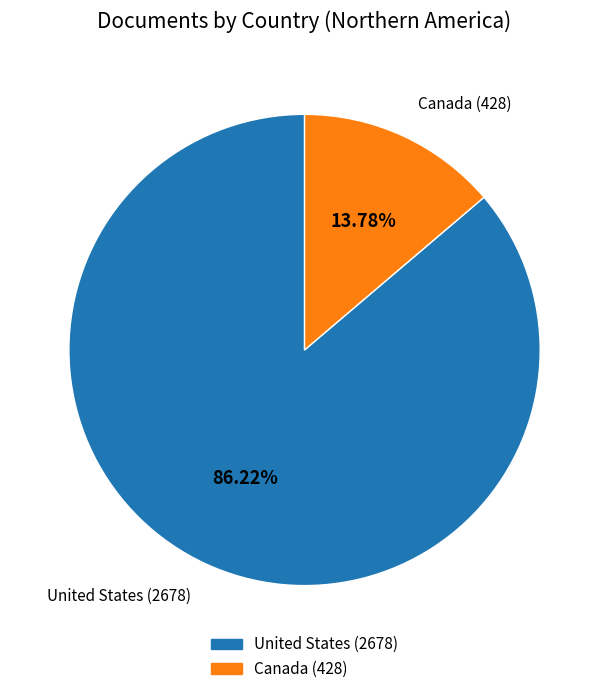

To the nearest percent, what portion does United States represent?

86%